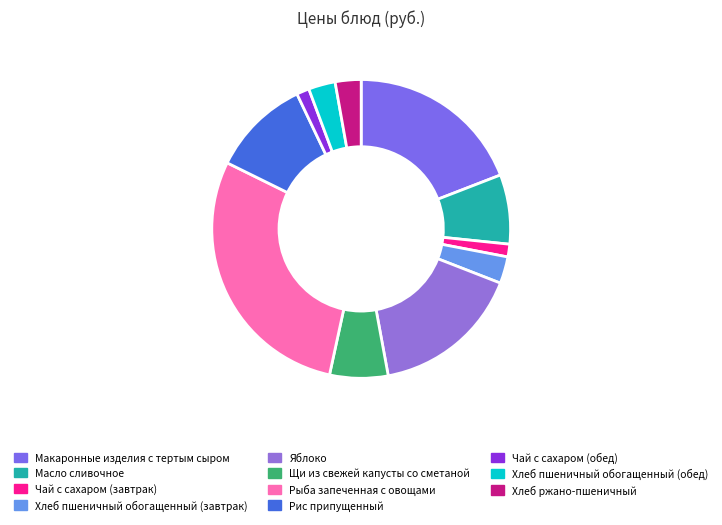

To the nearest percent, what percentage of the pie is Масло сливочное?

8%